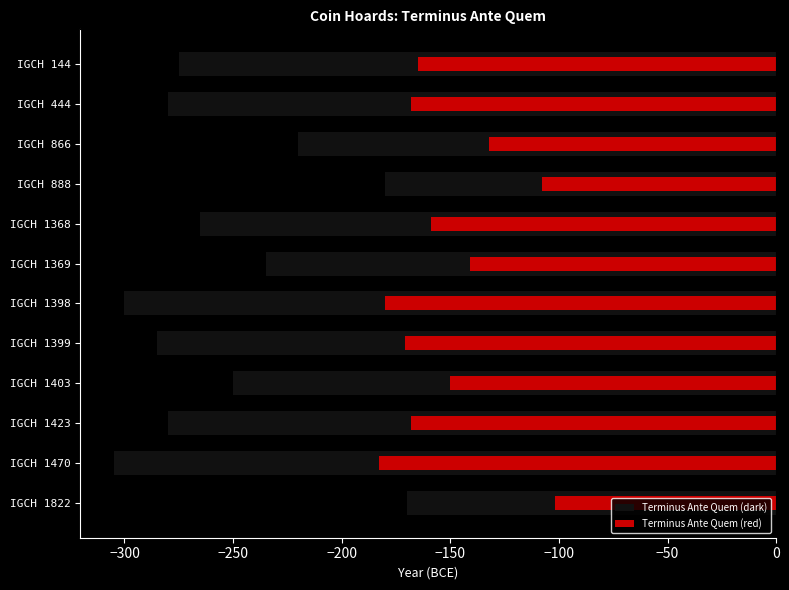

List the series in order of their peak value, lowest first.

Terminus Ante Quem (dark), Terminus Ante Quem (red)